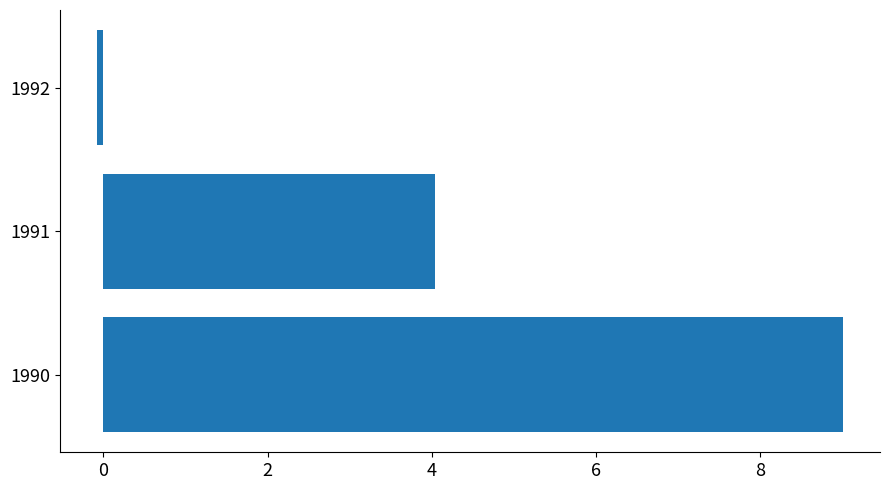

True or false: the data shows 12.0 at 1990.

False